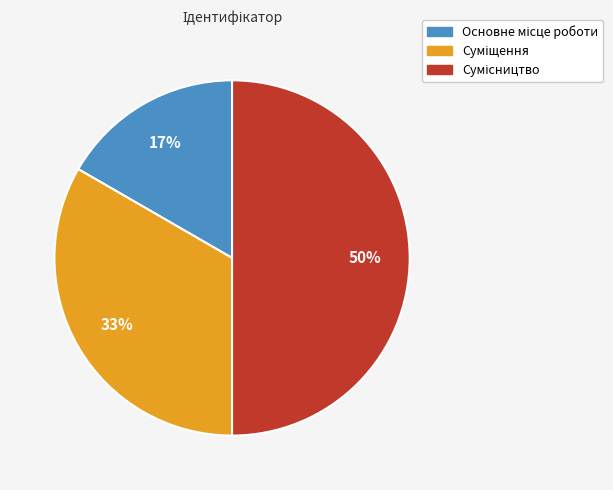

How many segments does this pie chart have?

3